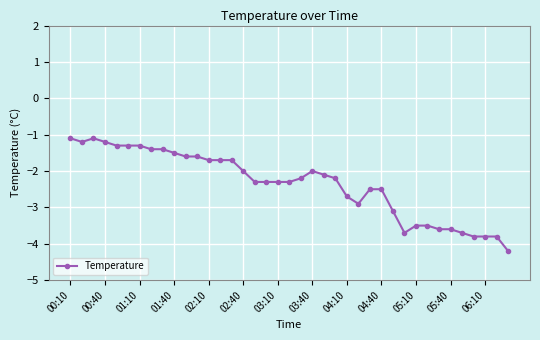

What is the sum of all values?

-91.7